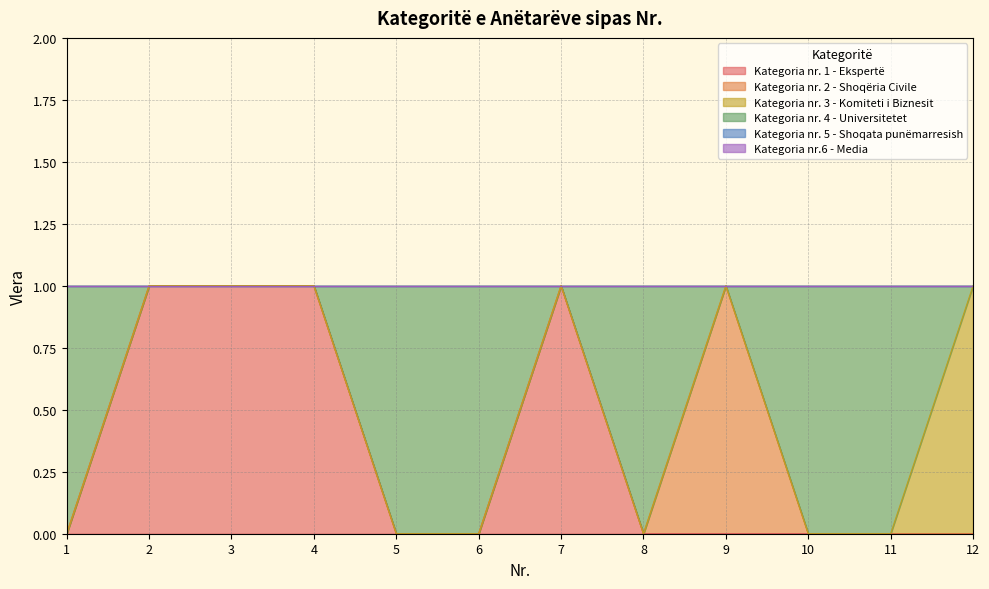

What is the maximum value for Kategoria nr. 2 - Shoqëria Civile?

1